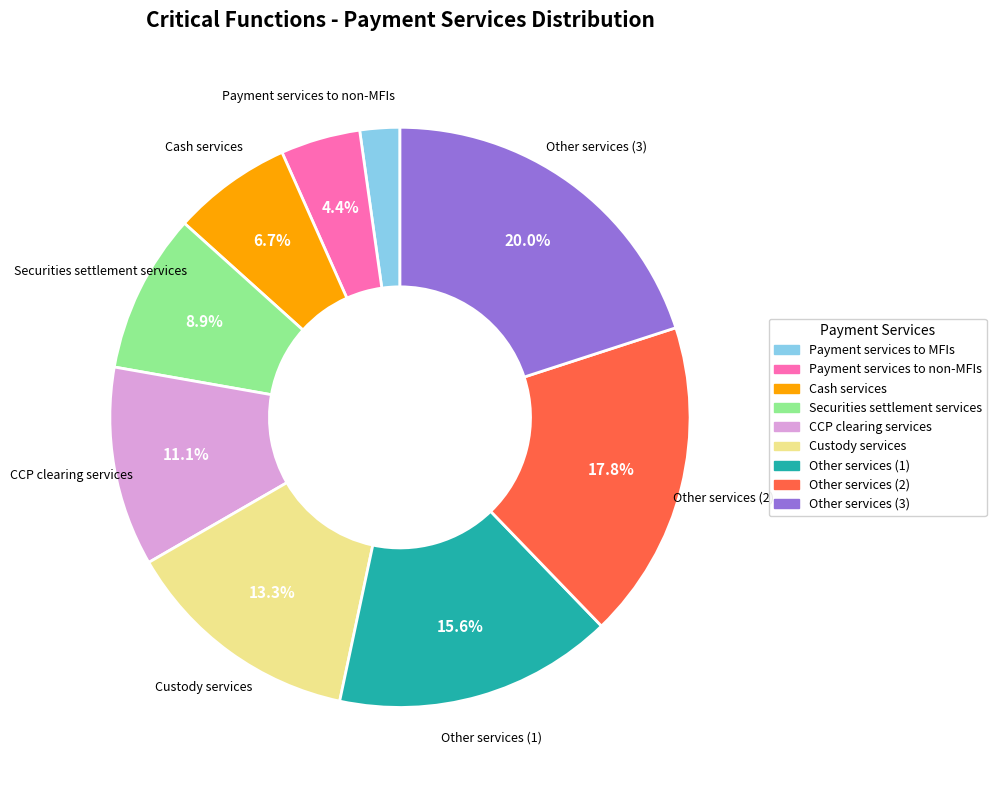

Does any single category account for the majority?

No